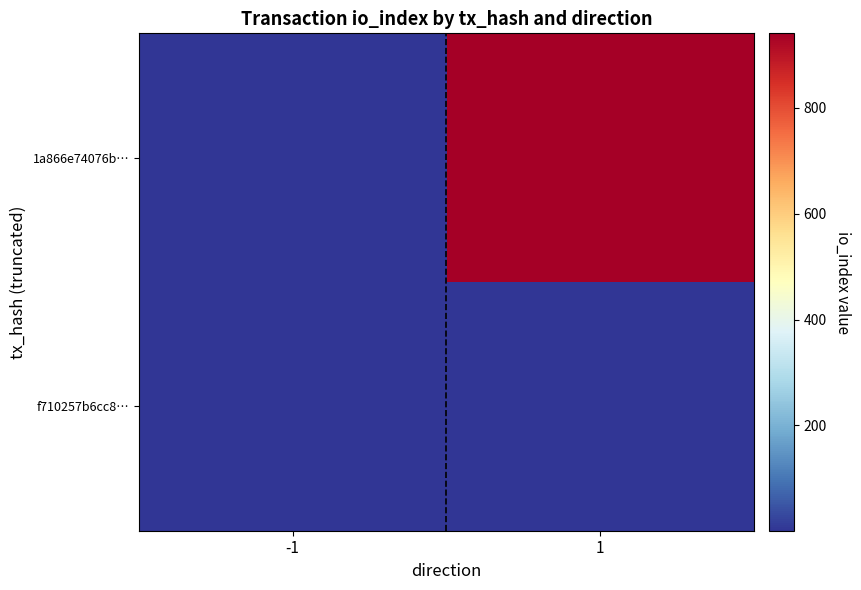

Reading left to right, extract all data points from this chart.

1a866e74076b…: -1=-1	1=941
f710257b6cc8…: -1=1	1=2